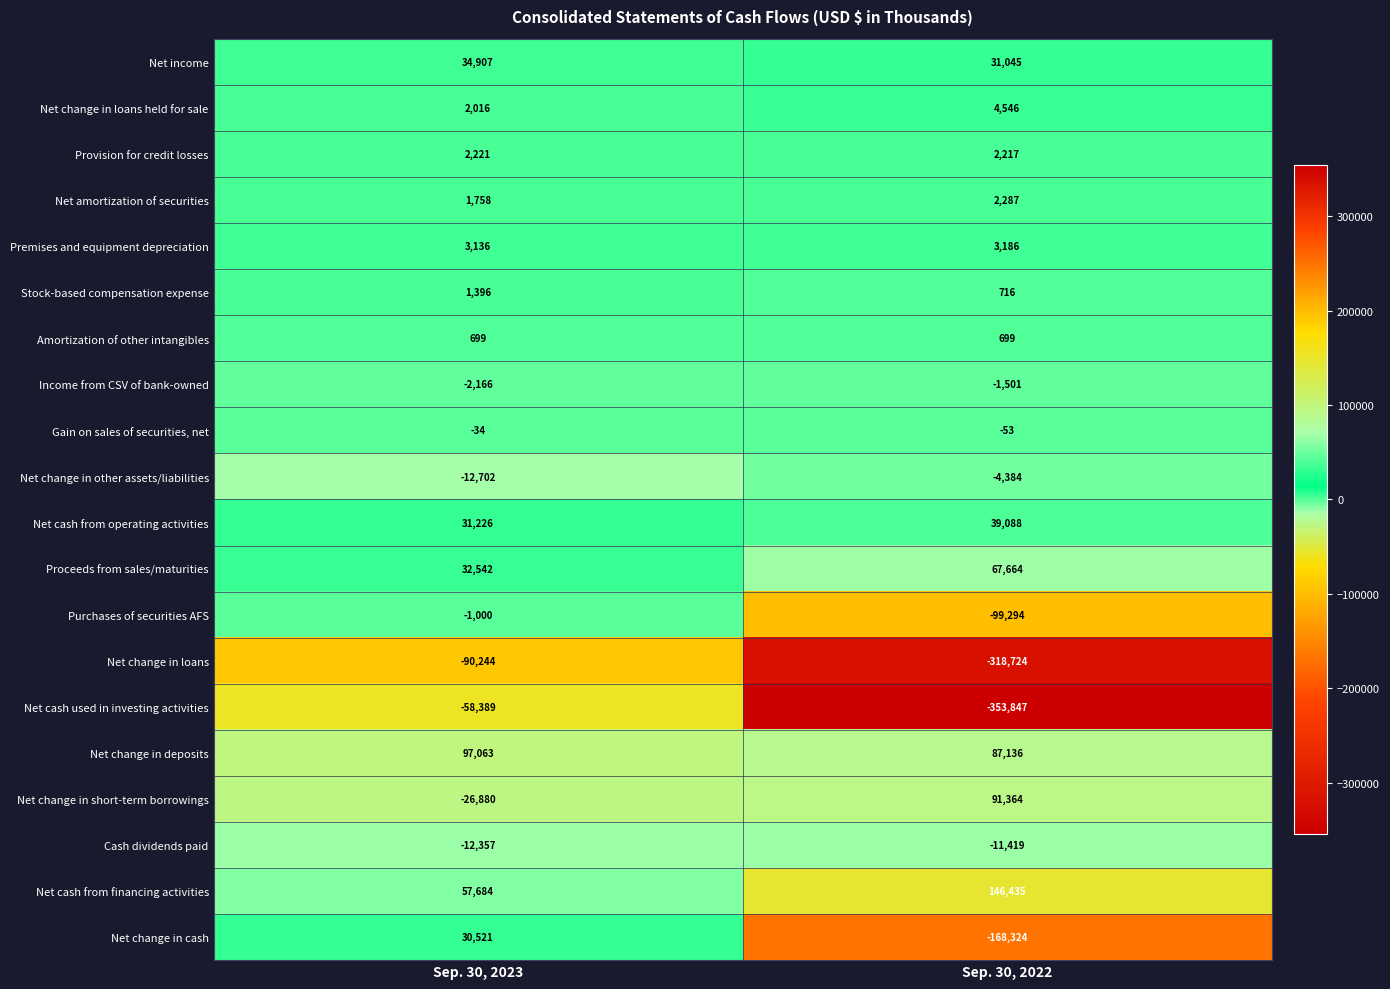

What is the spread (max minus min) of values at Sep. 30, 2022?

500282